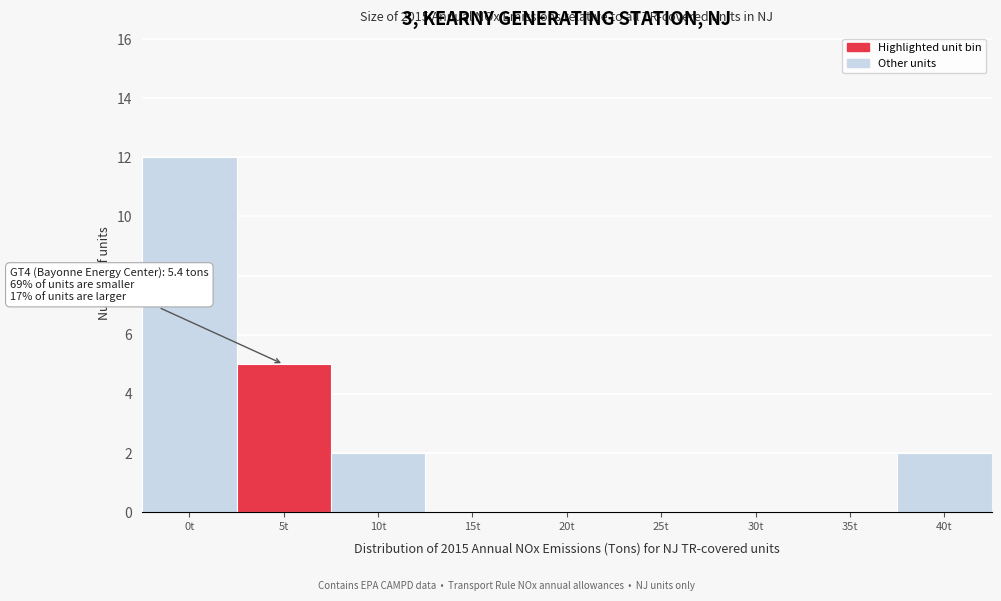

Reading right to left, list all the values displayed in this chart.

40t=2	35t=0	30t=0	25t=0	20t=0	15t=0	10t=2	5t=5	0t=12